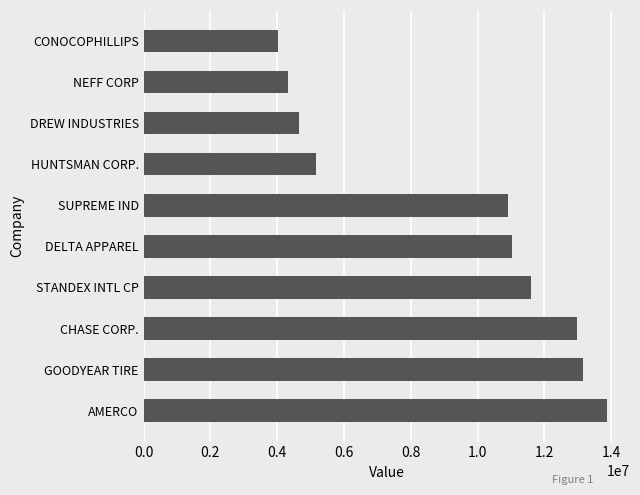

What is the difference between the maximum and minimum values?

9852000